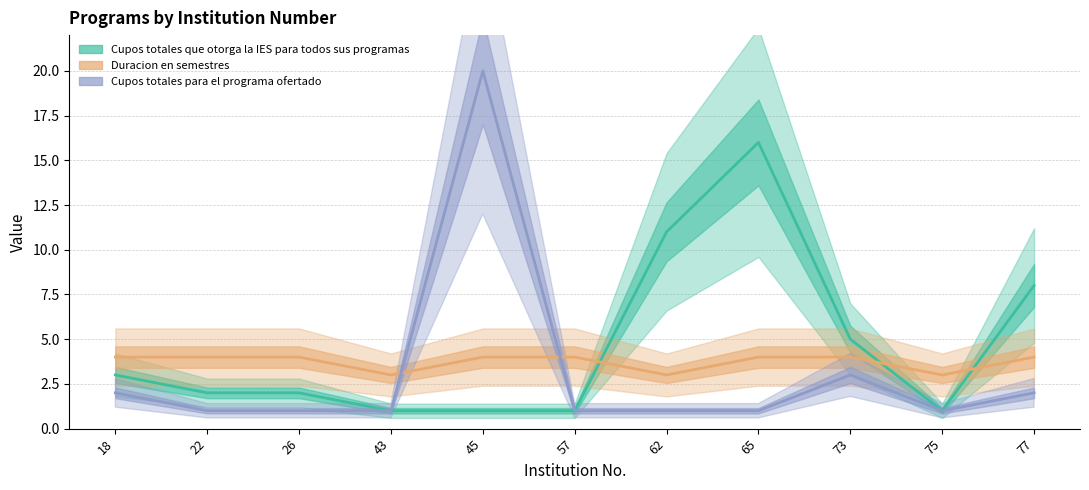

List the series in order of their peak value, highest first.

Cupos totales para el programa ofertado, Cupos totales que otorga la IES para todos sus programas, Duracion en semestres